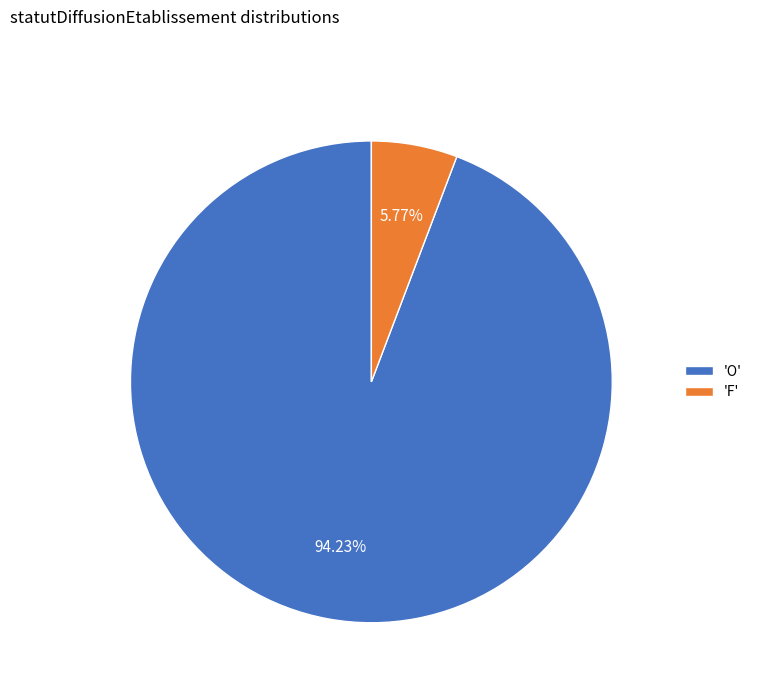

Does 'F' represent more than half of the total?

No